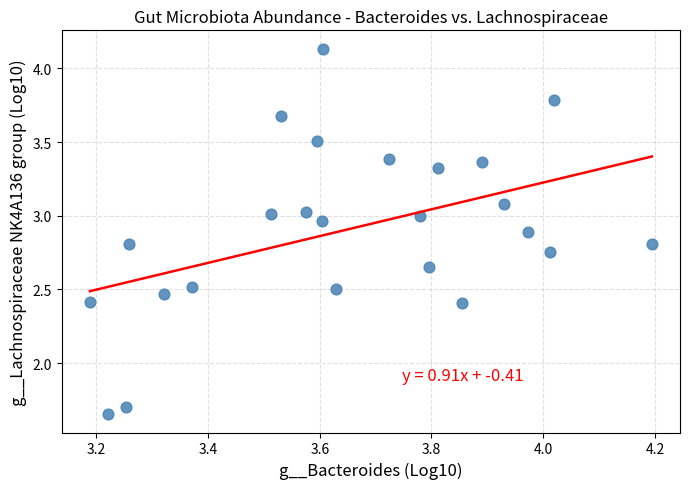

How many data points are displayed?

24